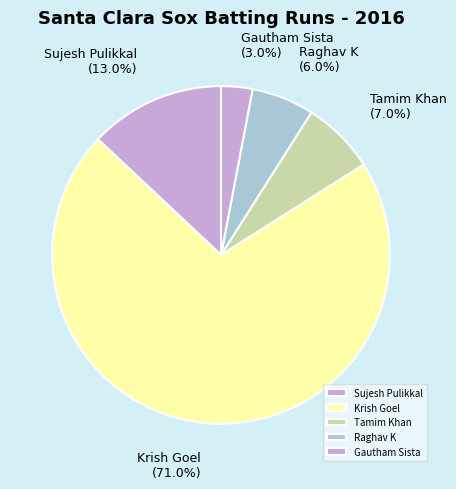

Rank the categories by value from lowest to highest.

Gautham Sista, Raghav K, Tamim Khan, Sujesh Pulikkal, Krish Goel